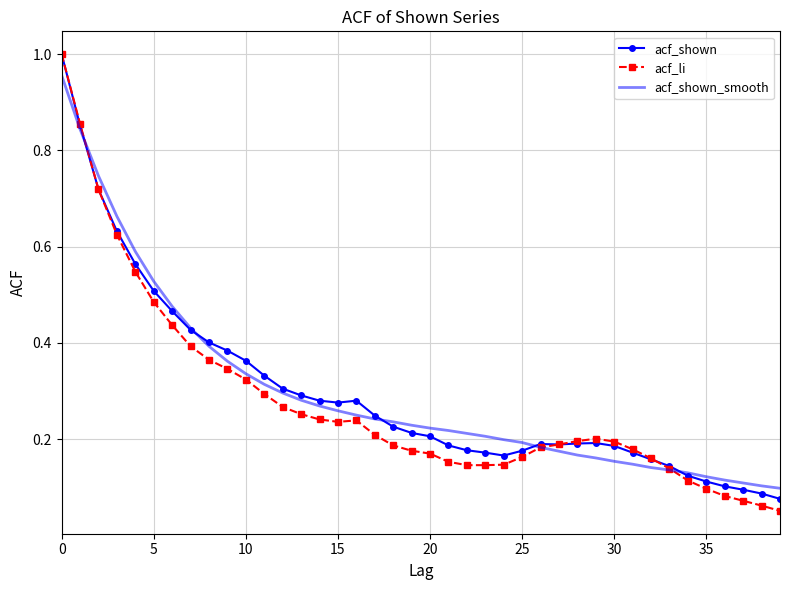

Which series has the largest range (max minus min)?

acf_li